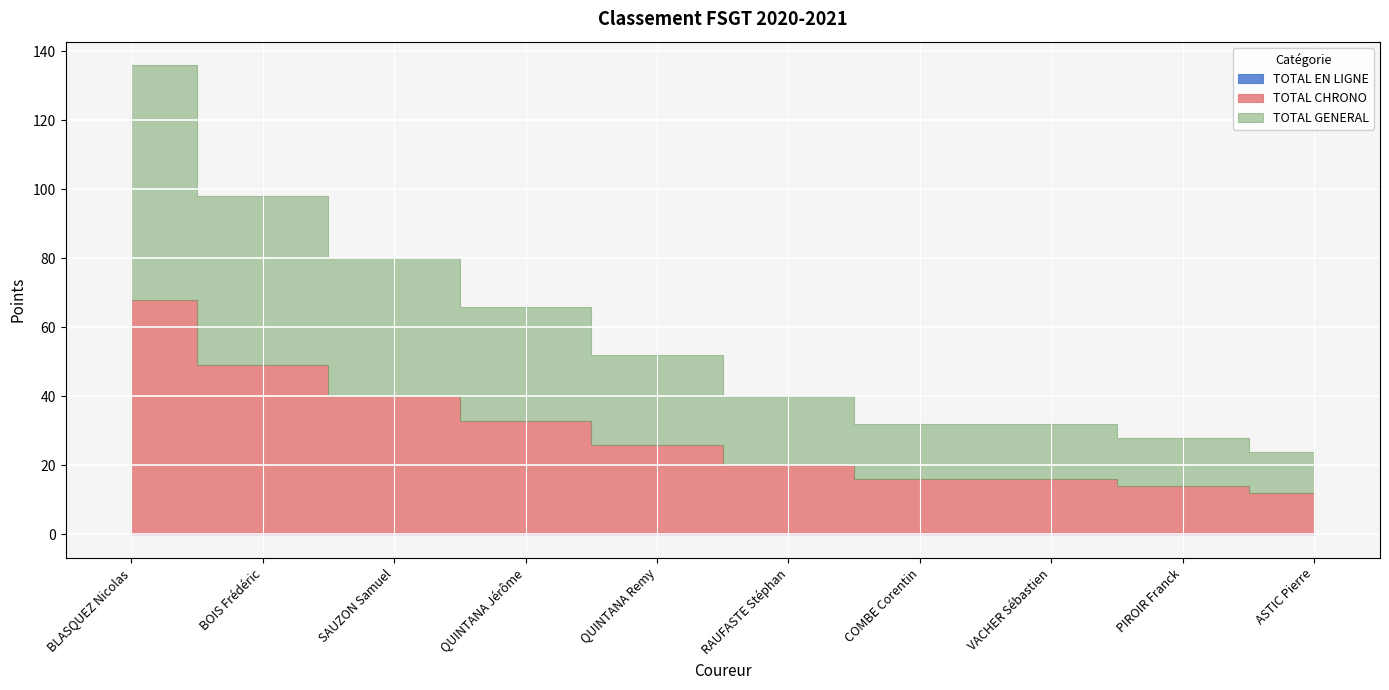

At which label does TOTAL CHRONO reach its peak?

BLASQUEZ Nicolas